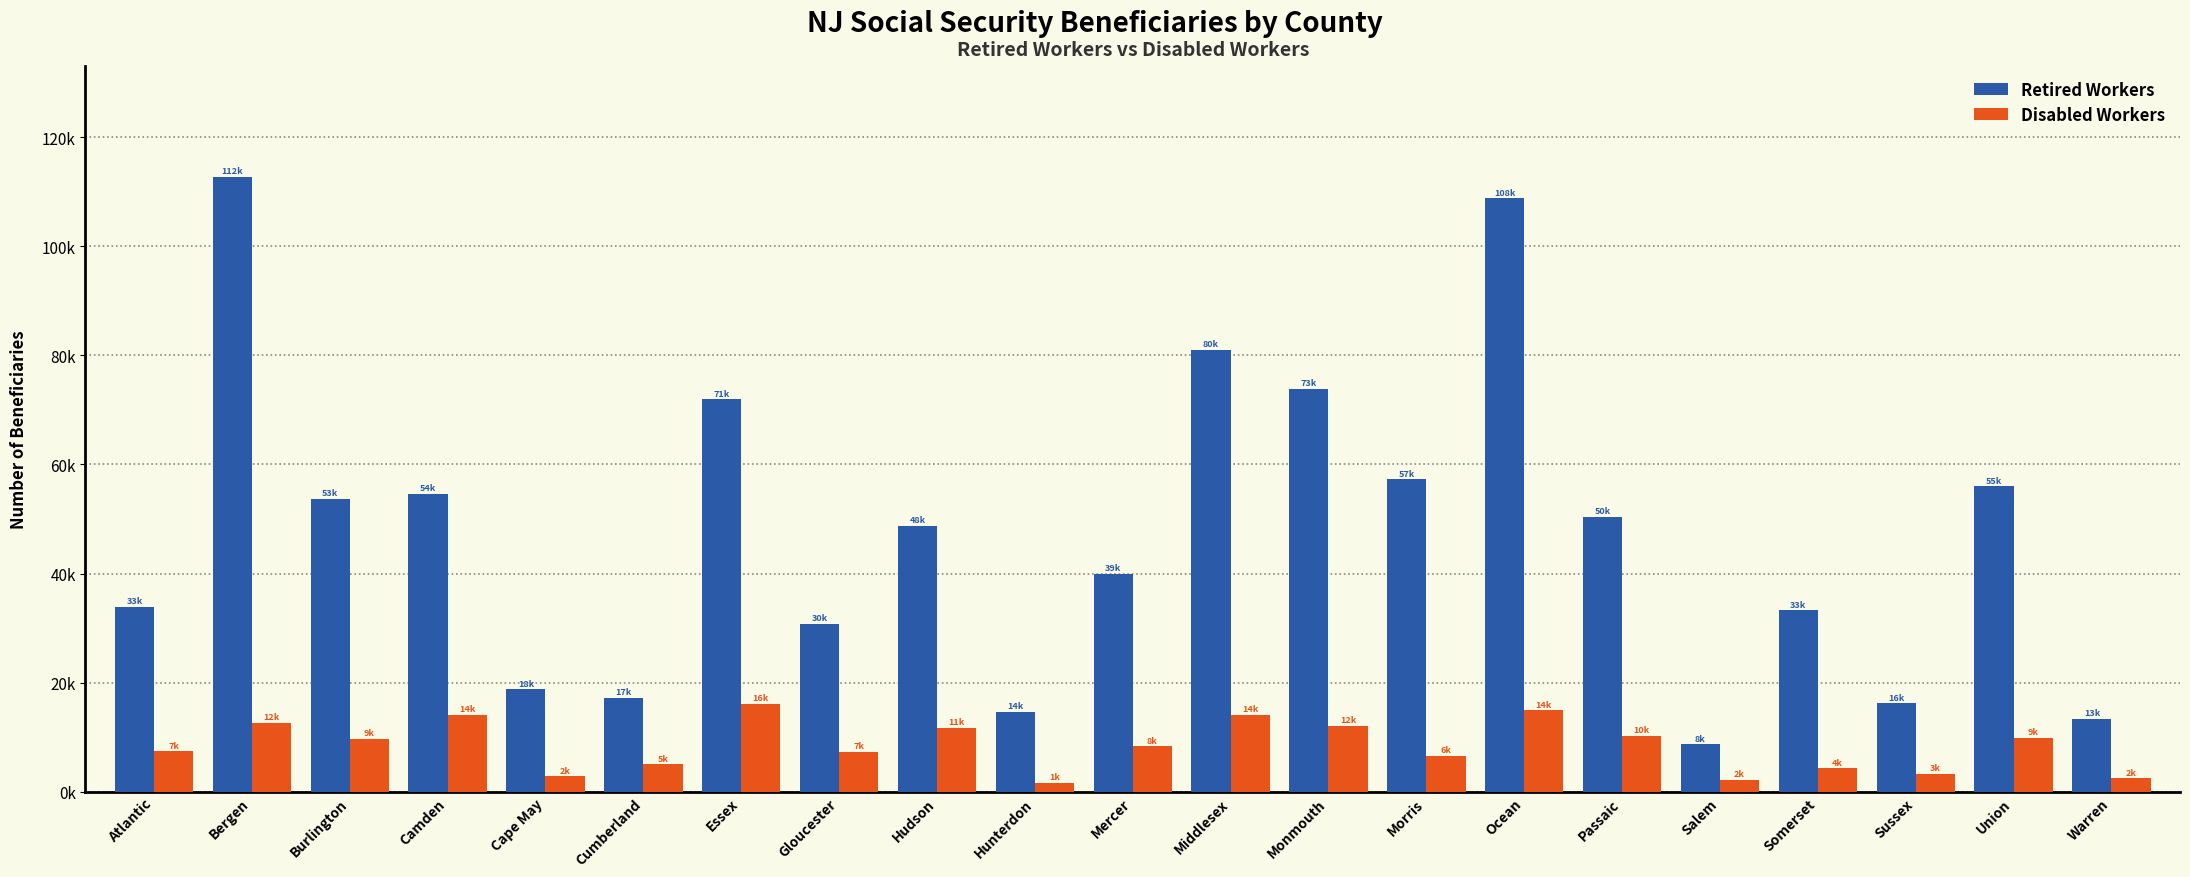

What are all the series names shown in the legend?

Retired Workers, Disabled Workers